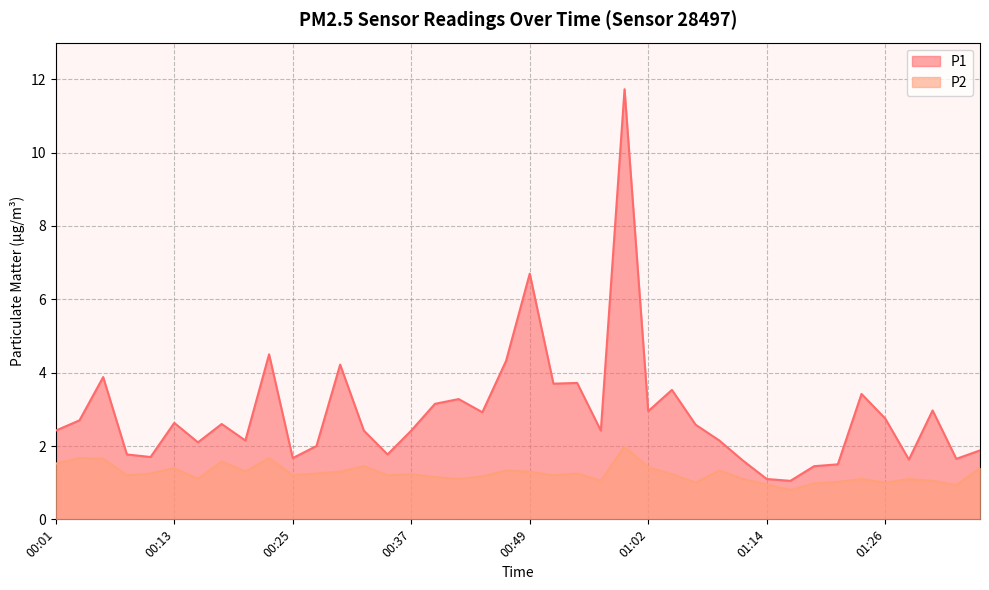

How many values in the P1 series exceed 2?

27